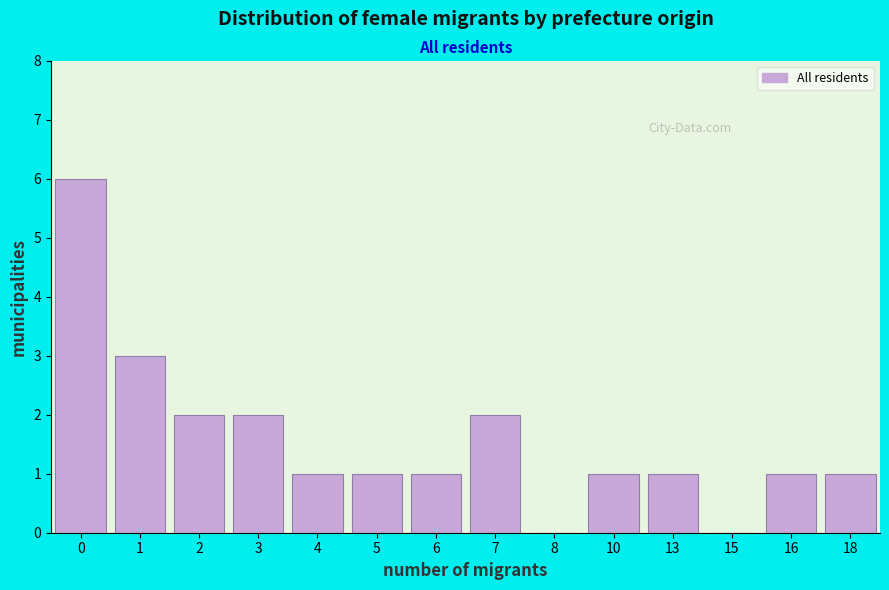

Reading left to right, transcribe all the data shown in this chart.

0=6	1=3	2=2	3=2	4=1	5=1	6=1	7=2	8=0	10=1	13=1	15=0	16=1	18=1